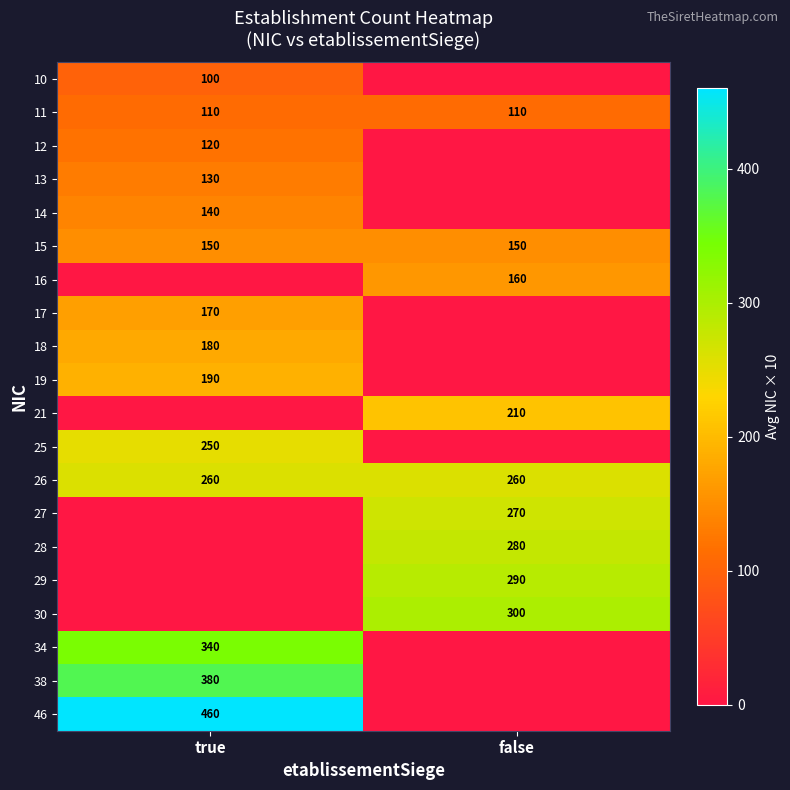

Which has a higher value, false or true?

true